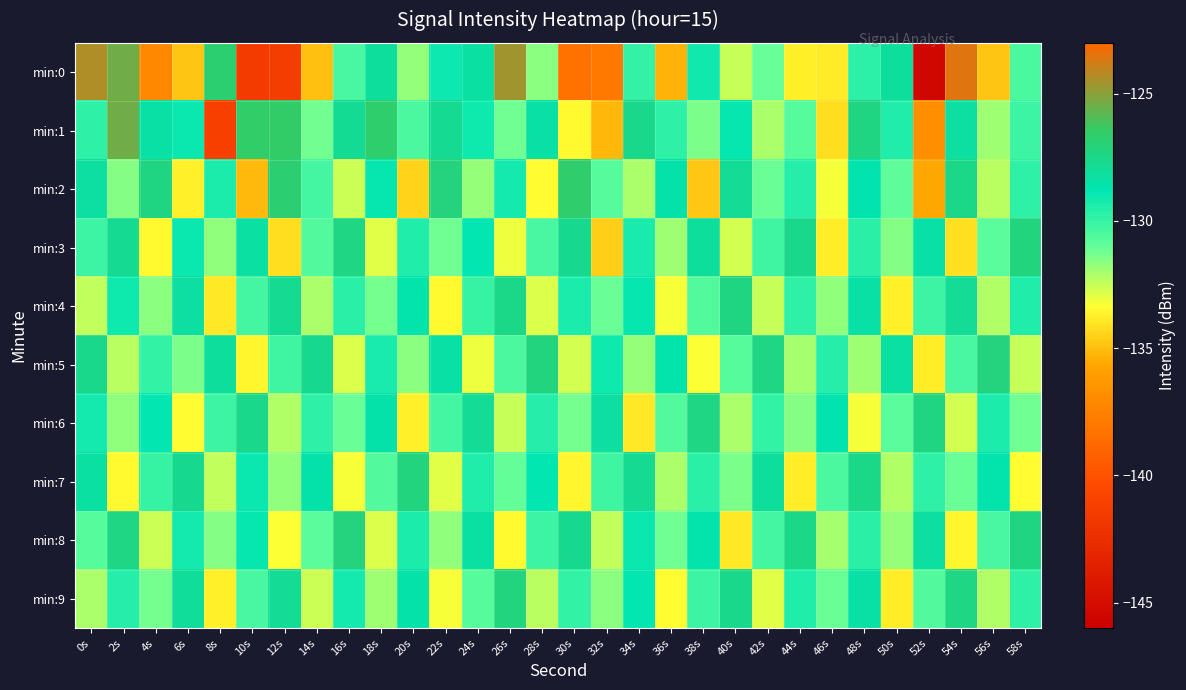

How many data points does each series have?

30